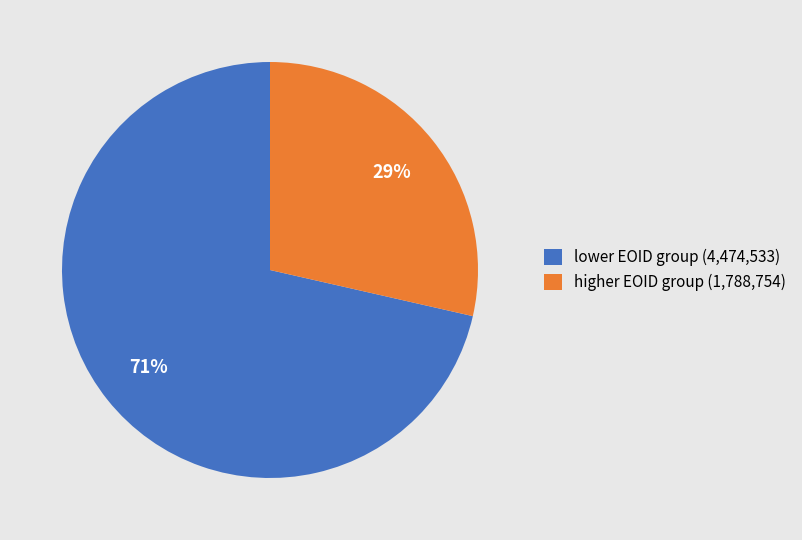

Rank the categories by value from lowest to highest.

higher EOID group (1,788,754), lower EOID group (4,474,533)